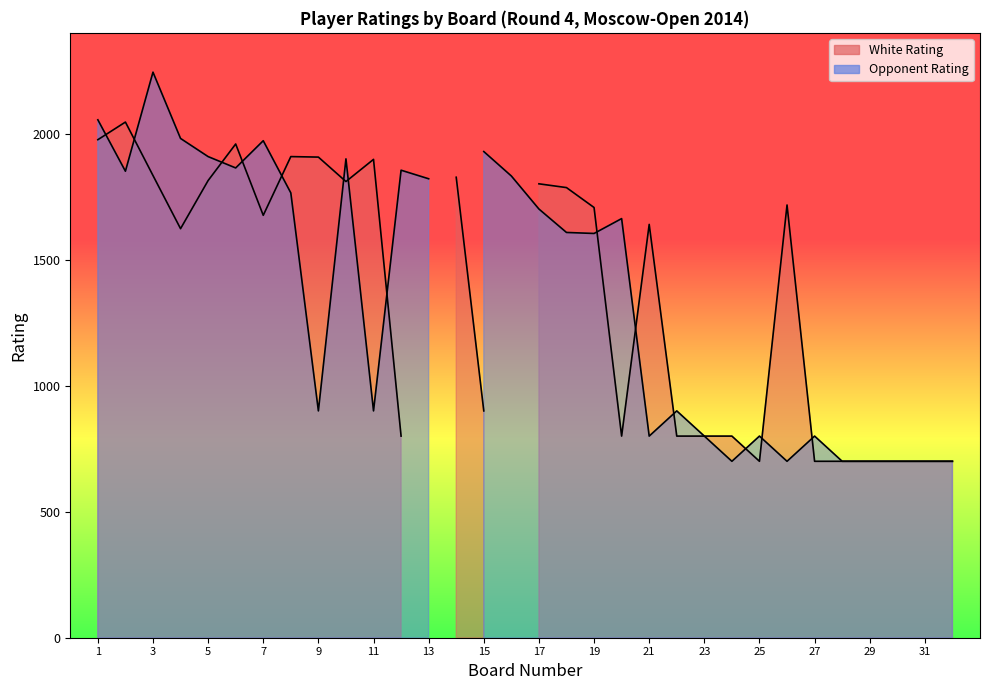

What is the difference between the Board values at 1 and 24?

23